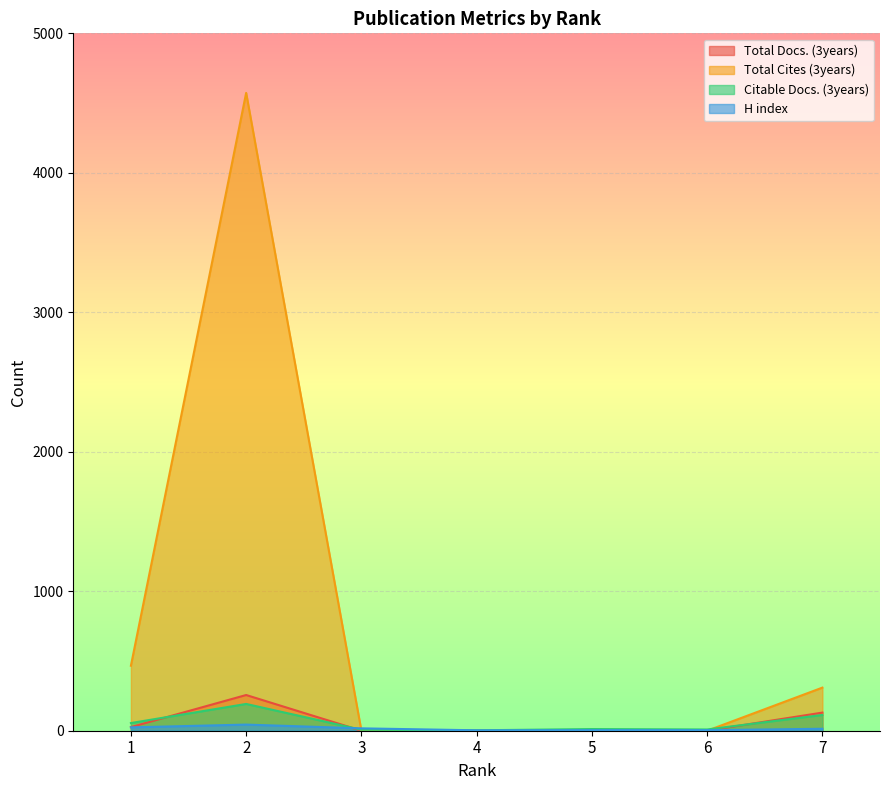

What is the spread (max minus min) of values at 1?

442